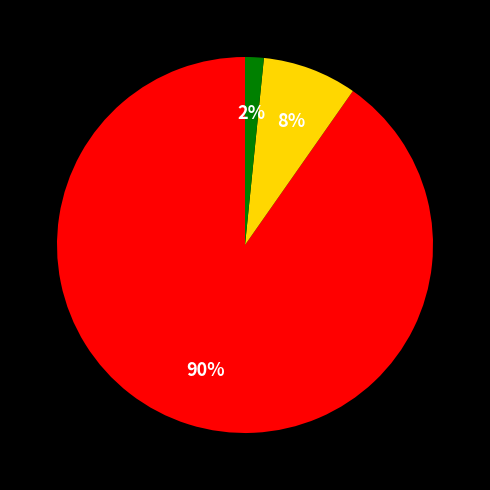

Is there any slice that represents more than half of the pie?

Yes